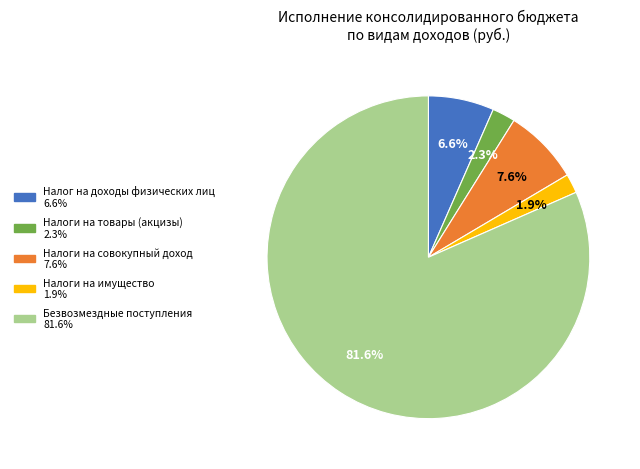

Which has a higher value, Безвозмездные поступления or Налоги на совокупный доход?

Безвозмездные поступления